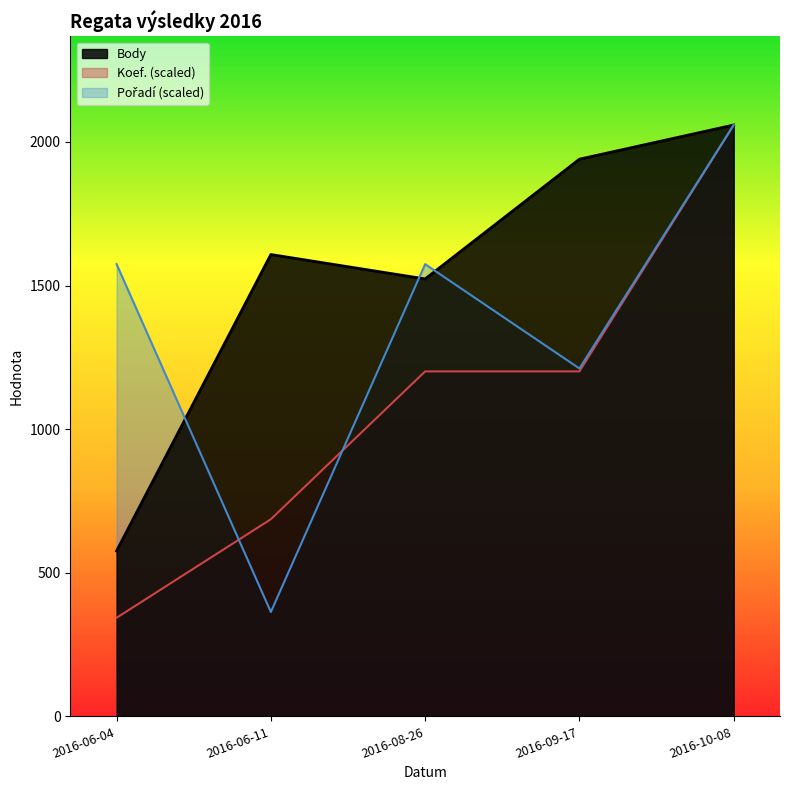

True or false: Body and Koef. intersect in this chart.

False